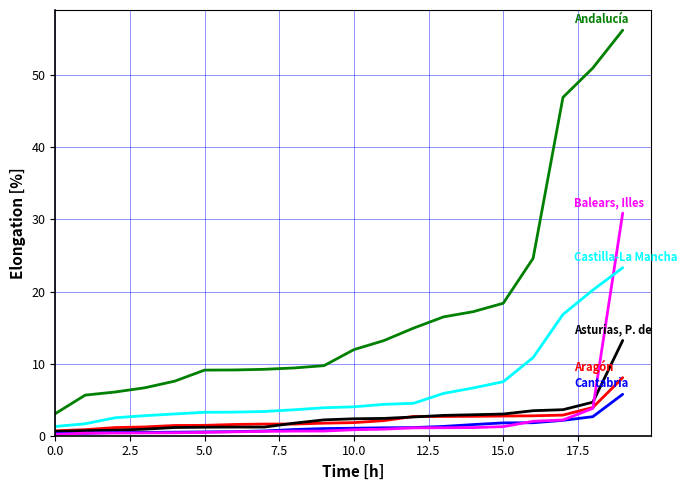

What is the greatest value displayed?

56.2